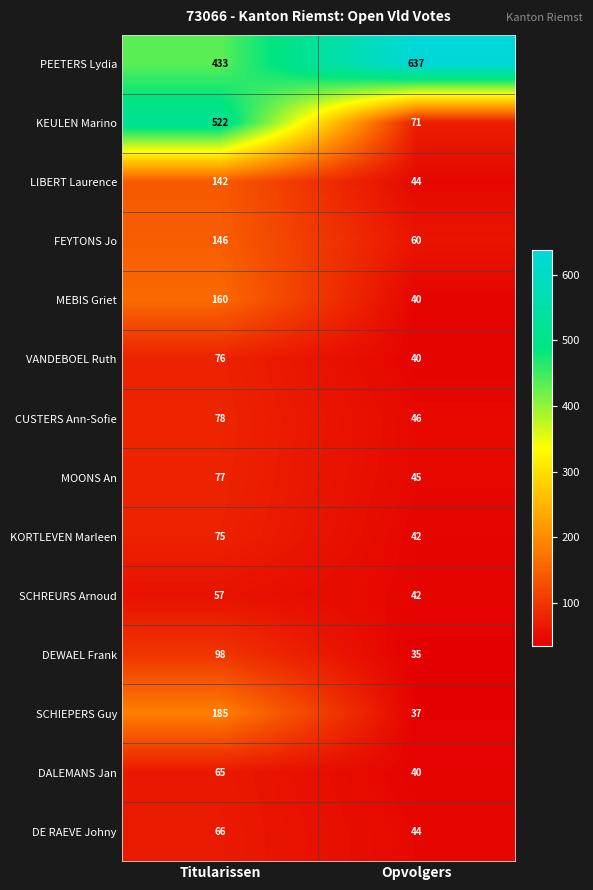

What is the minimum value shown in the chart?

35